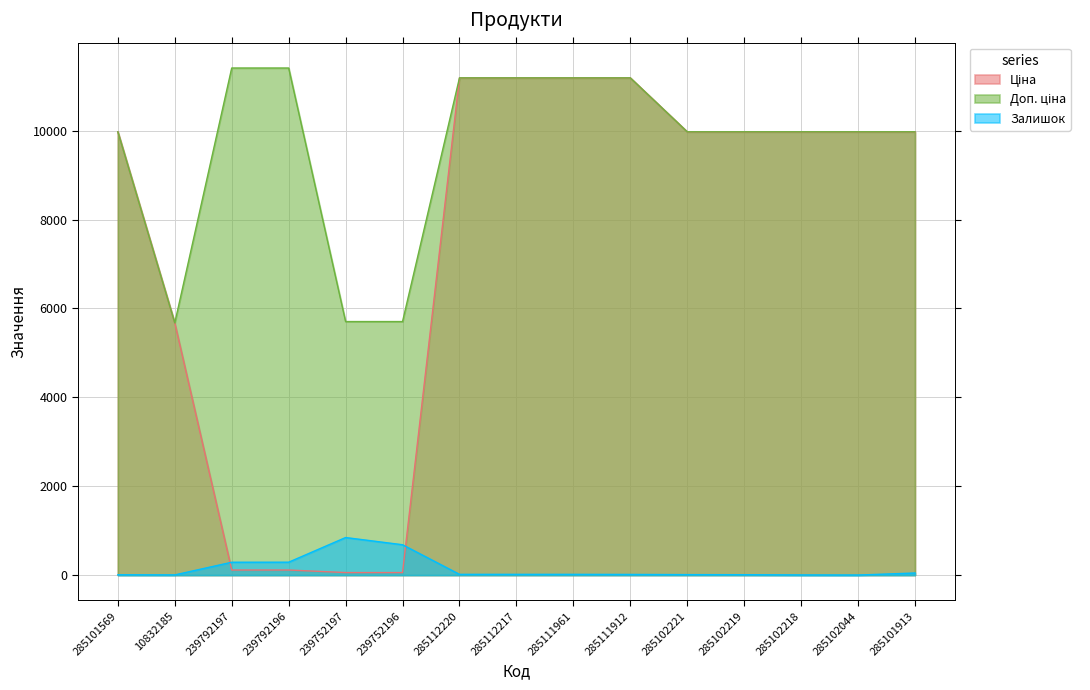

At 285101569, list the series in order from largest to smallest.

Ціна, Доп. ціна, Залишок